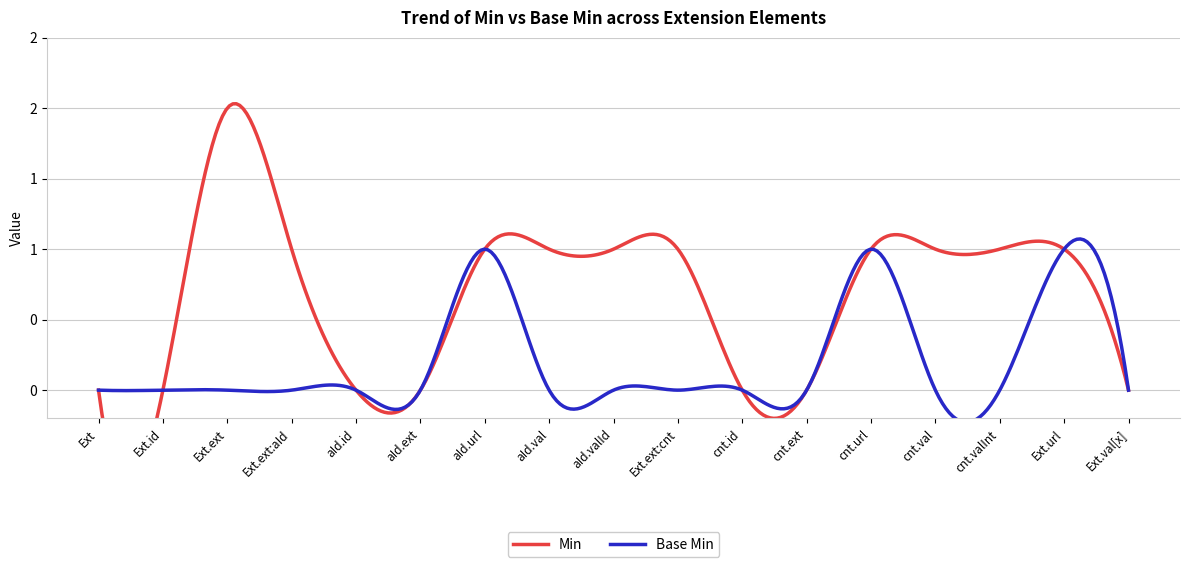

Reading left to right, what are all the values shown in this chart?

Min: Extension=0	Extension.id=0	Extension.extension=2	Extension.extension:actionId=1	Extension.extension:actionId.id=0	Extension.extension:actionId.extension=0	Extension.extension:actionId.url=1	Extension.extension:actionId.value[x]=1	Extension.extension:actionId.value[x]:valueId=1	Extension.extension:count=1	Extension.extension:count.id=0	Extension.extension:count.extension=0	Extension.extension:count.url=1	Extension.extension:count.value[x]=1	Extension.extension:count.value[x]:valueInteger=1	Extension.url=1	Extension.value[x]=0
Base Min: Extension=0	Extension.id=0	Extension.extension=0	Extension.extension:actionId=0	Extension.extension:actionId.id=0	Extension.extension:actionId.extension=0	Extension.extension:actionId.url=1	Extension.extension:actionId.value[x]=0	Extension.extension:actionId.value[x]:valueId=0	Extension.extension:count=0	Extension.extension:count.id=0	Extension.extension:count.extension=0	Extension.extension:count.url=1	Extension.extension:count.value[x]=0	Extension.extension:count.value[x]:valueInteger=0	Extension.url=1	Extension.value[x]=0